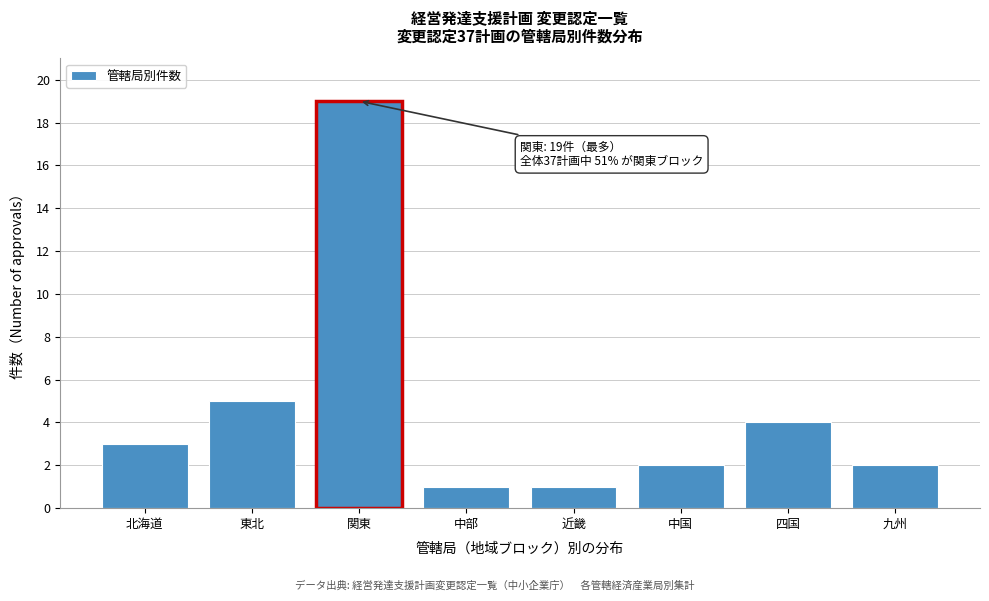

Reading left to right, list all the values displayed in this chart.

3	5	19	1	1	2	4	2